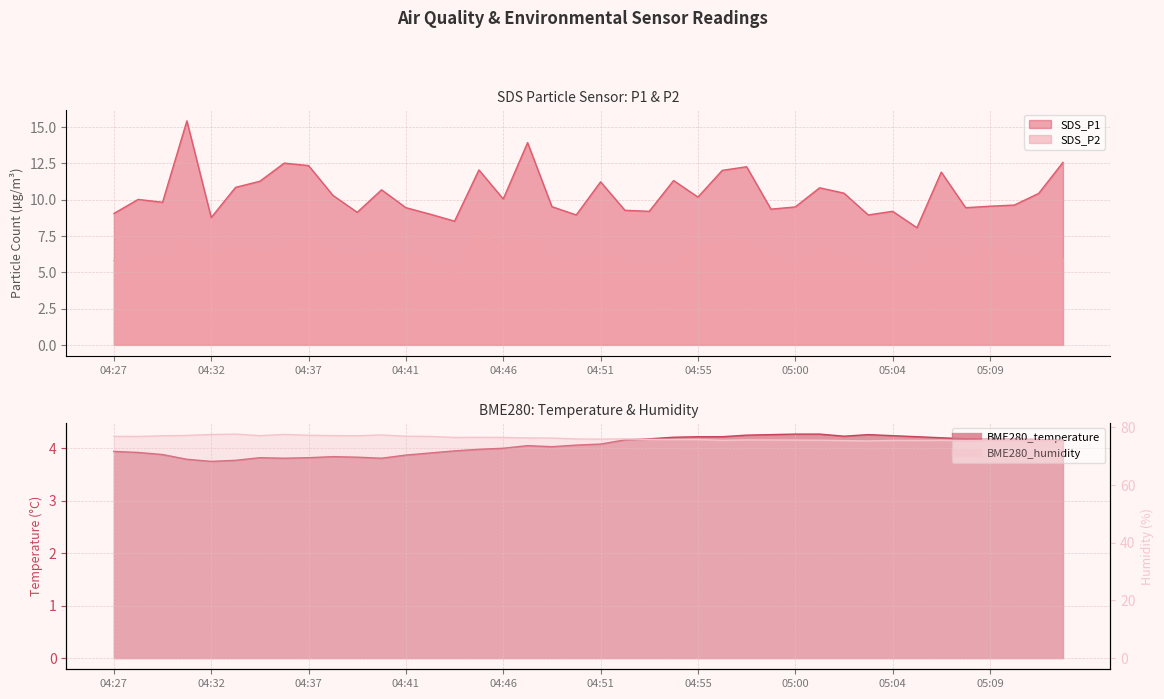

True or false: BME280_temperature and SDS_P1 intersect in this chart.

False